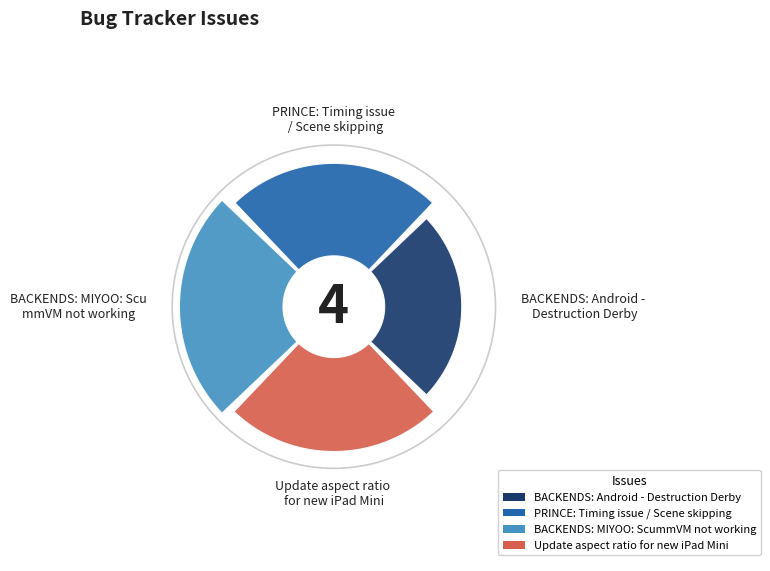

To the nearest percent, what is the difference between the largest and smallest slice percentages?

8%